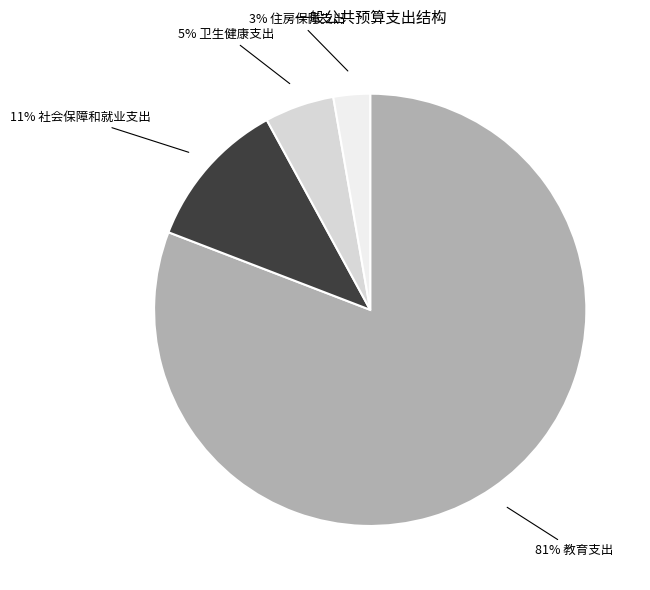

Does any single category account for the majority?

Yes